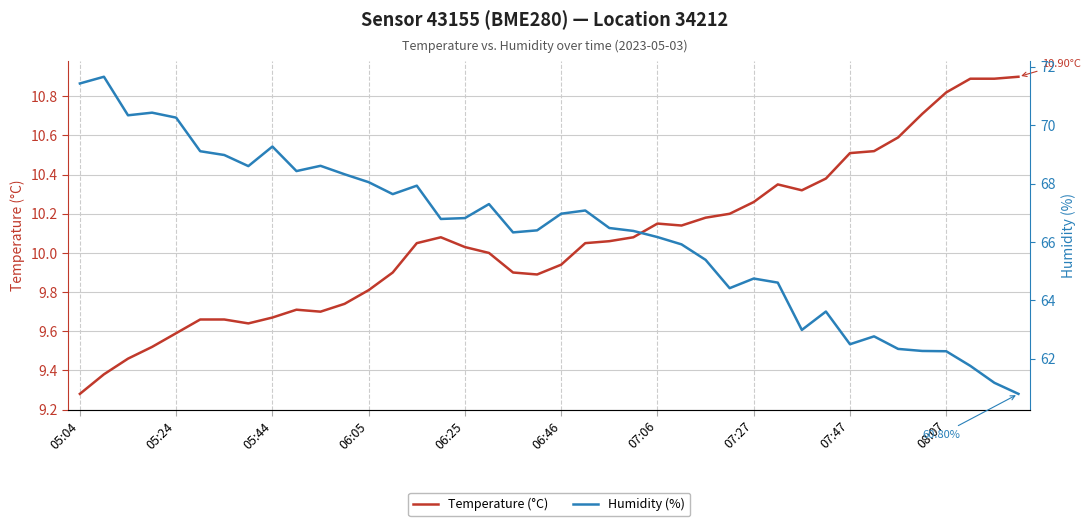

What is the total value across all series at 07:06?

76.3